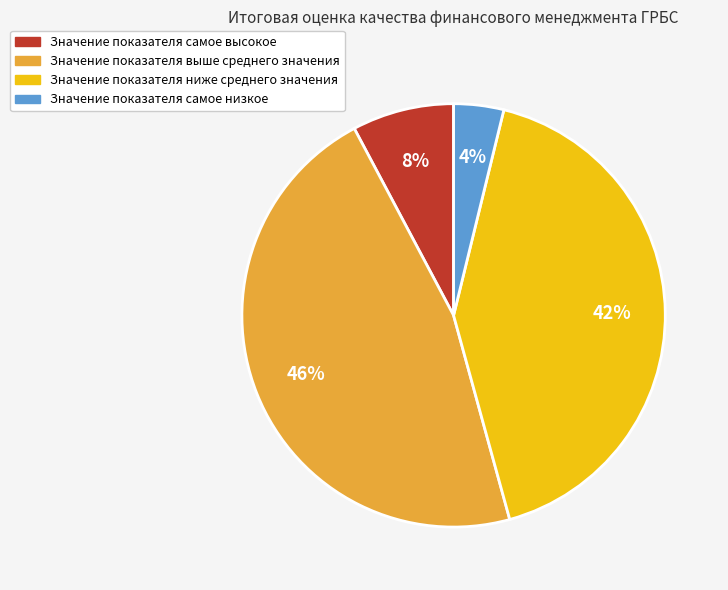

To the nearest percent, what is the average slice percentage?

25%